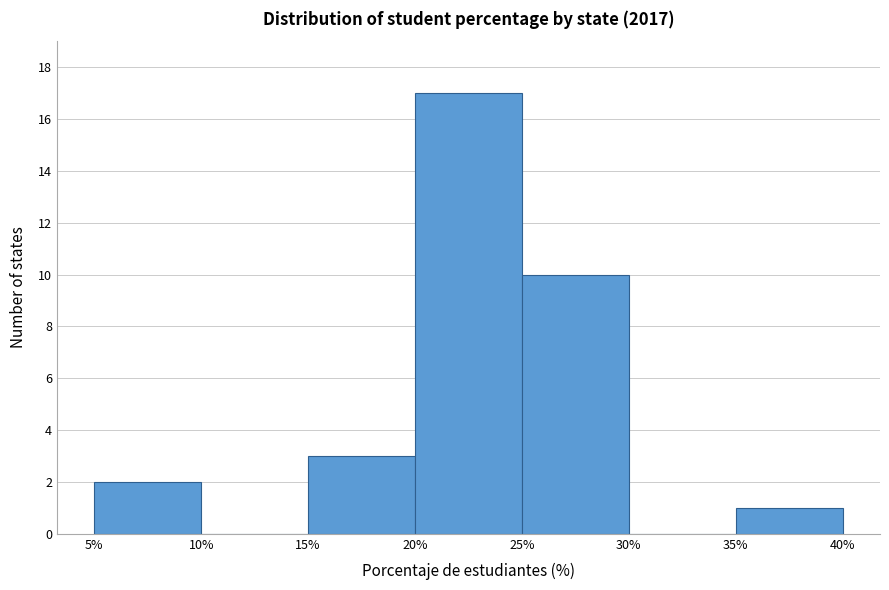

Reading left to right, list every bar in this chart as the range it spans on the x-axis followed by its height. The values are not printed on the chart, so give them approximately, as read against the axis.

5% to 10%: 2
10% to 15%: 0
15% to 20%: 3
20% to 25%: 17
25% to 30%: 10
30% to 35%: 0
35% to 40%: 1